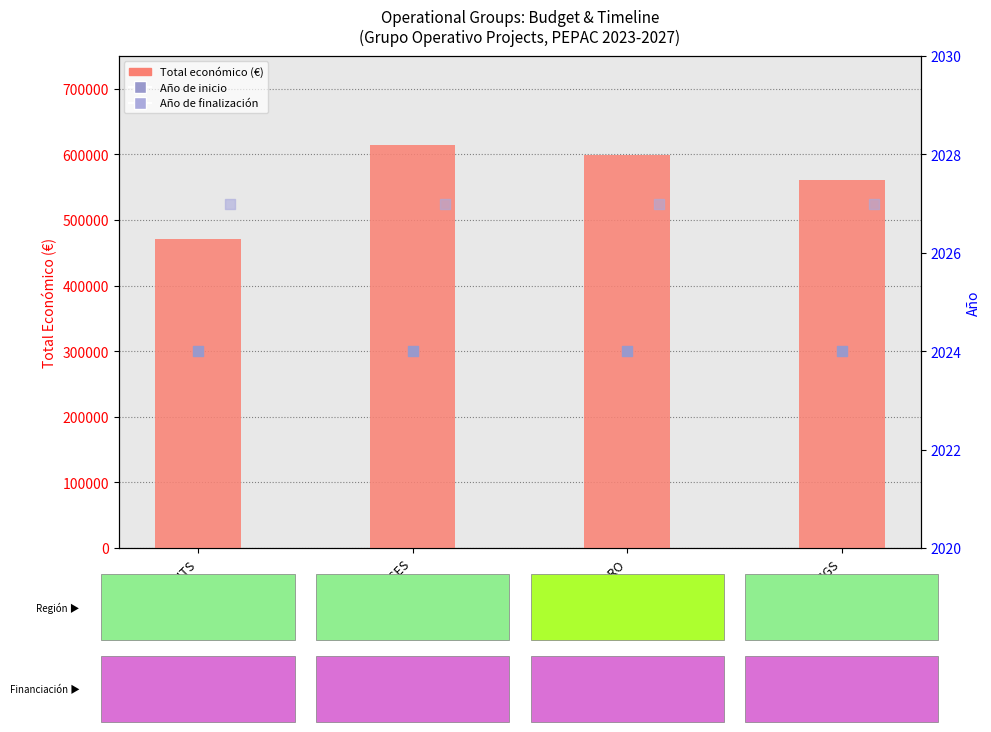

Which series contains the highest Y value?

Total económico (€)